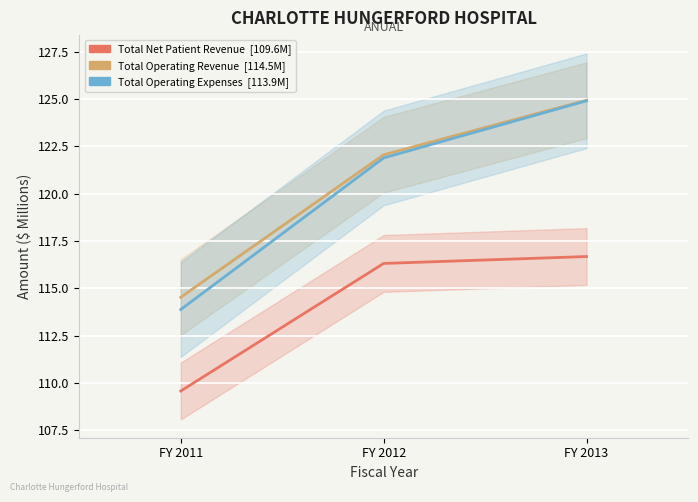

What is the difference between the highest and lowest values at FY 2011?

4.9